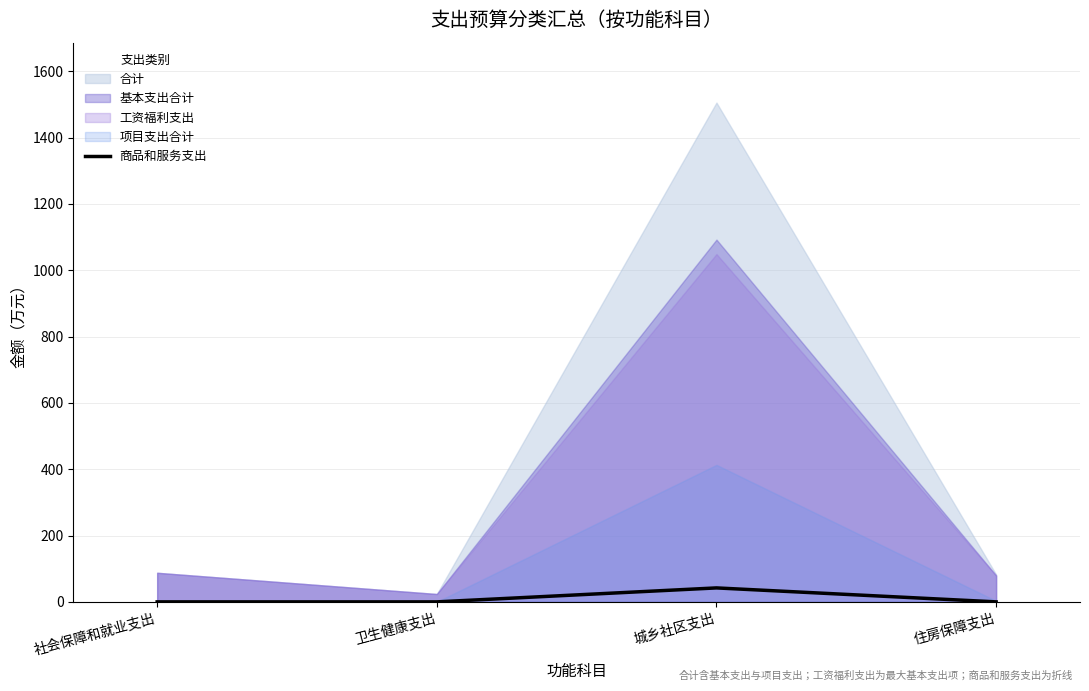

At which category does the chart reach its peak across all series?

城乡社区支出